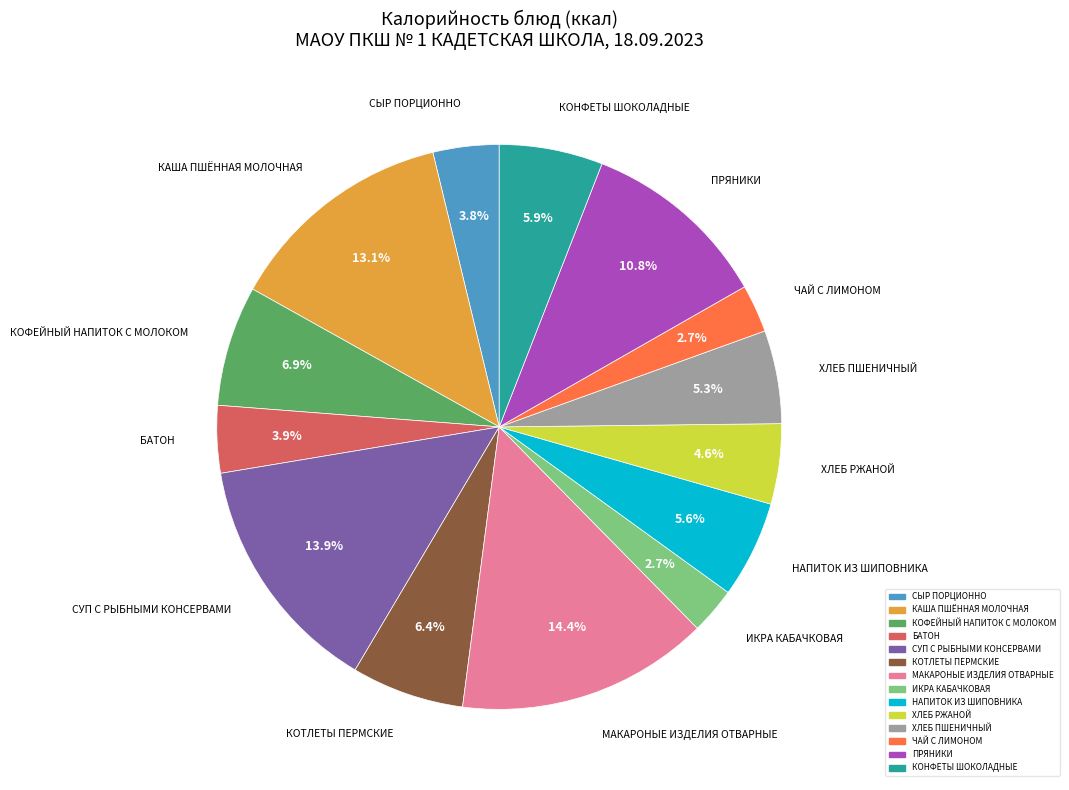

Approximately how many times larger is the value at КАША ПШЁННАЯ МОЛОЧНАЯ compared to КОНФЕТЫ ШОКОЛАДНЫЕ?

2.2